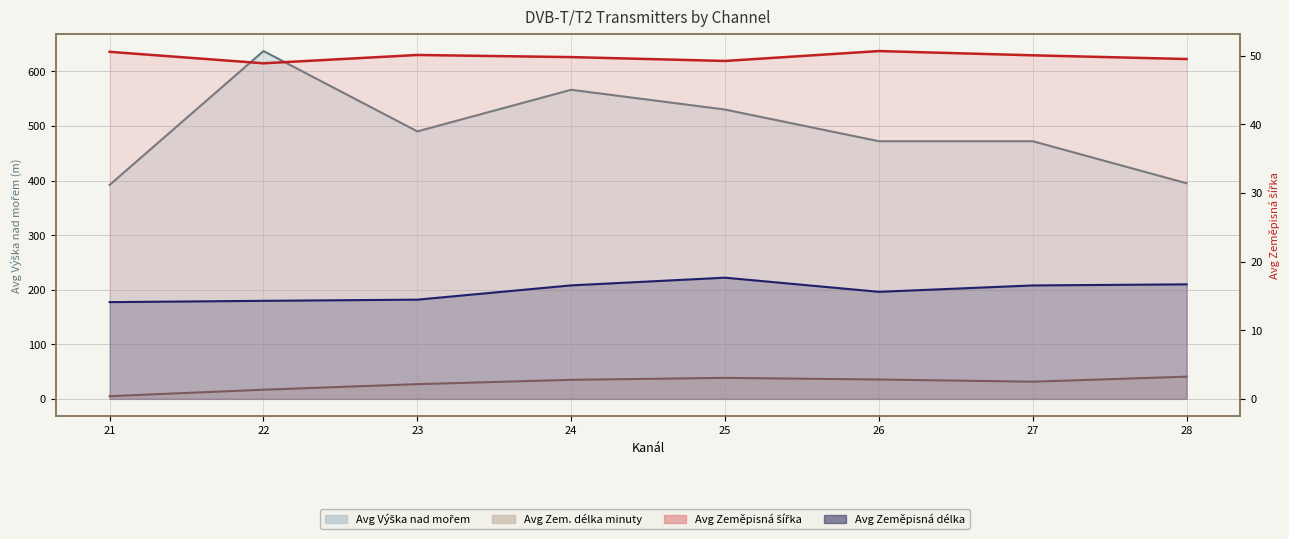

What is the value of the Avg Zeměpisná délka point at the 6th from the left?

15.6